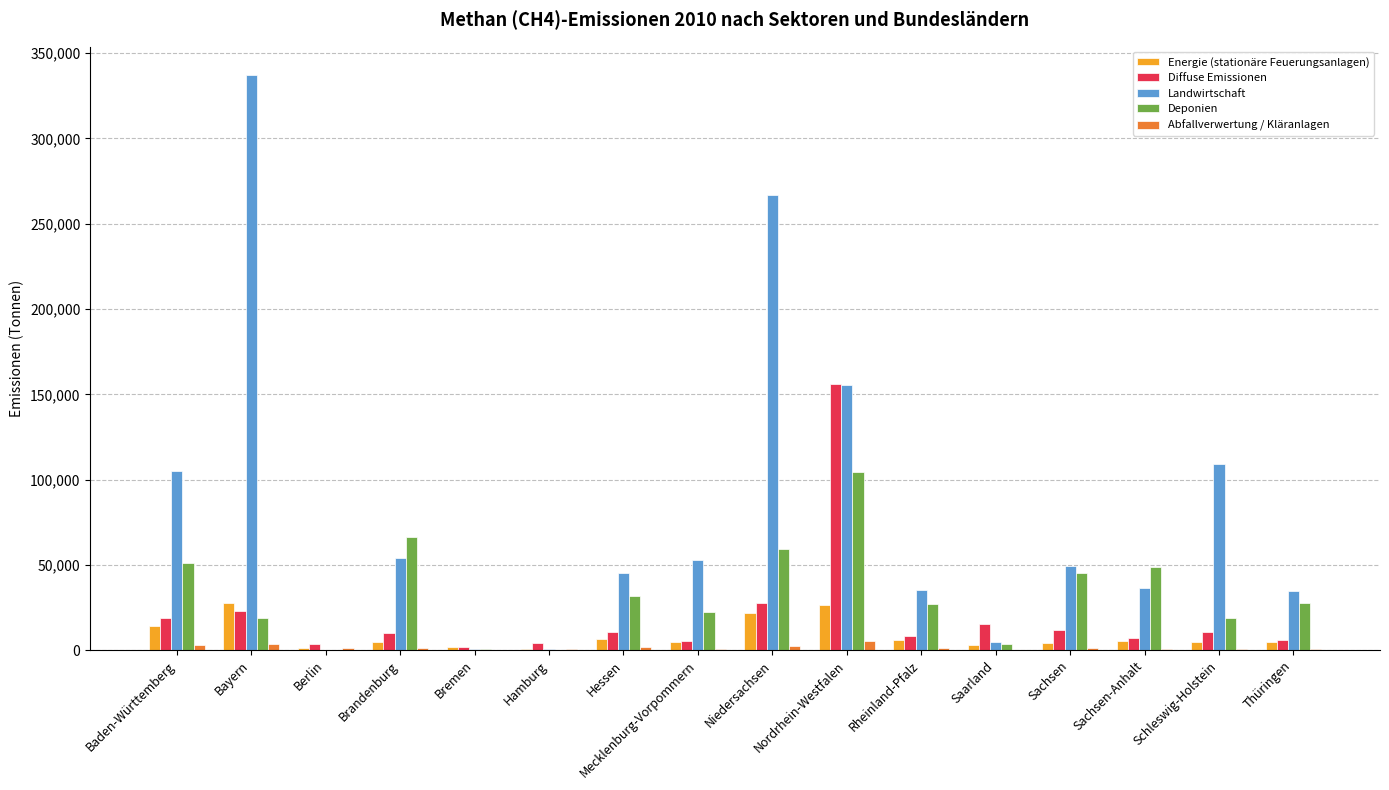

Count the number of categories in the chart.

16